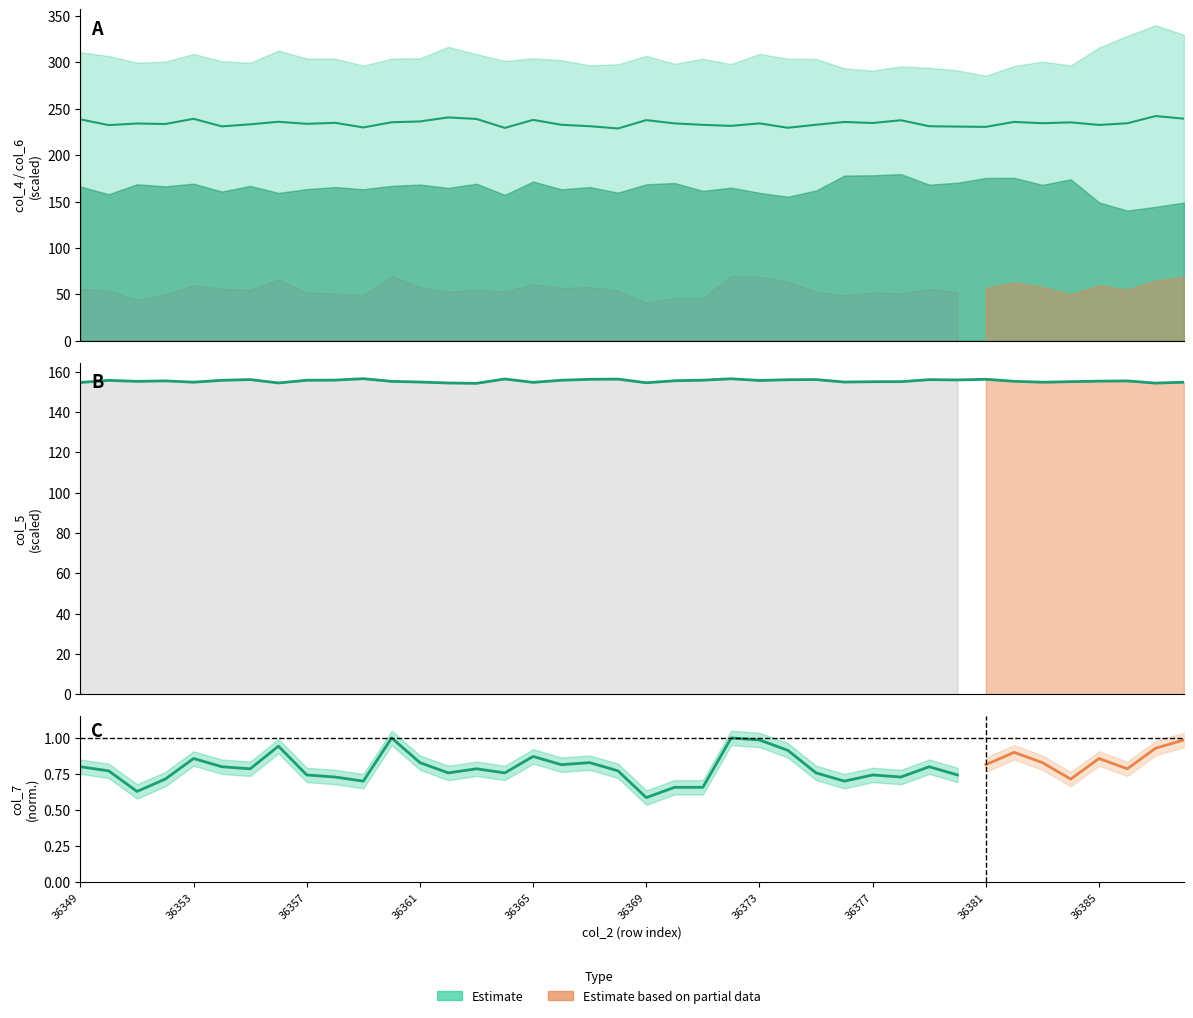

What is the sum of the values at 38 and 28?

309.3